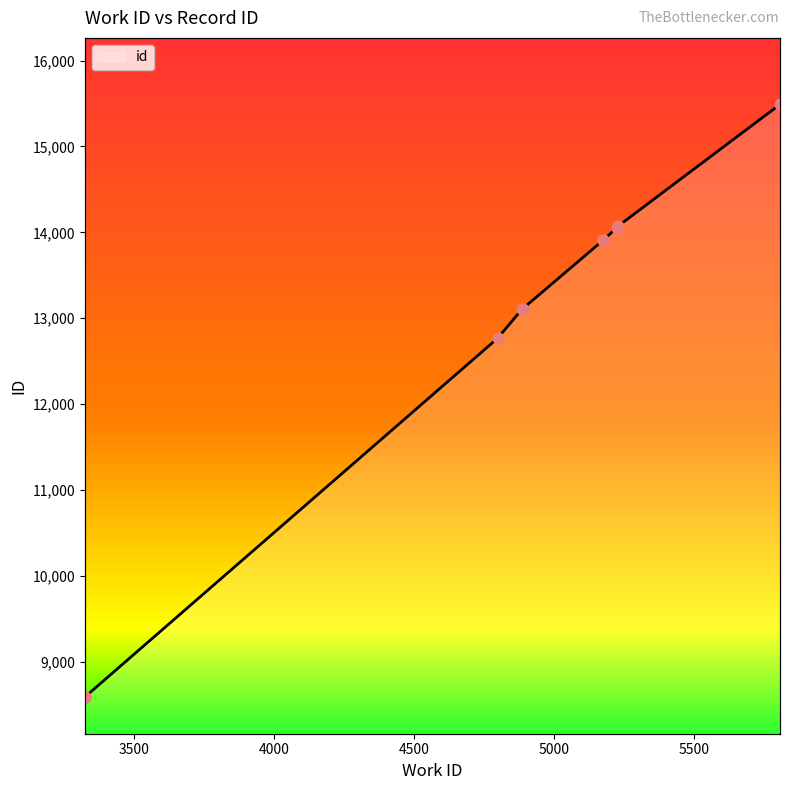

Approximately how many times larger is the value at 5175 compared to 5807?

0.9